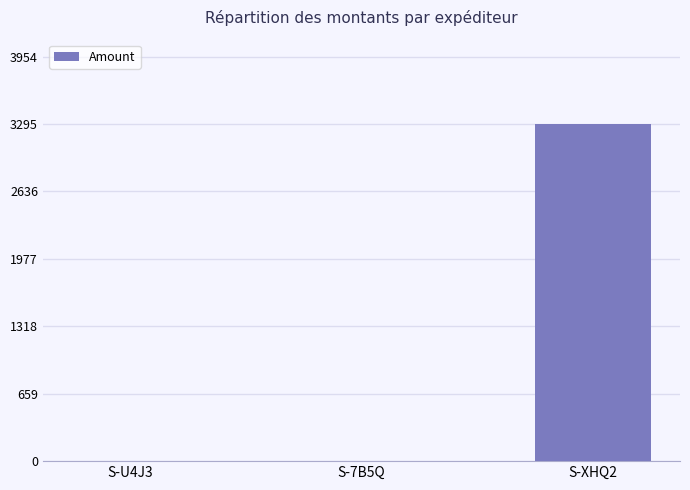

Is it true that the value at S-XHQ2 is 3295?

True